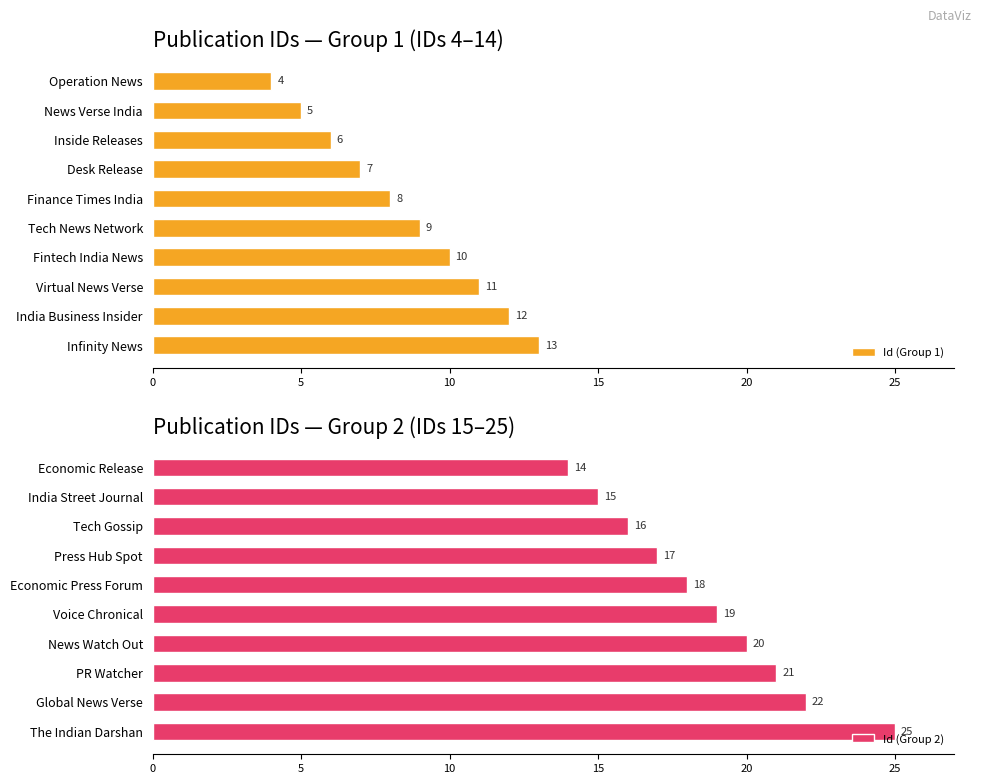

What is the difference between the second highest and minimum values in the Id (Group 1) series?

8